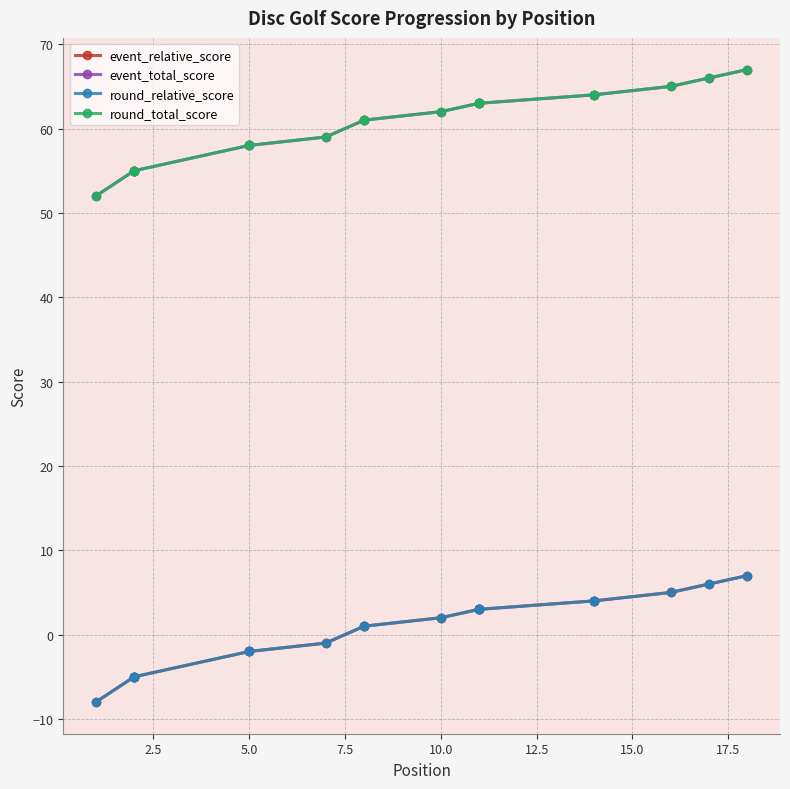

What is the total value across all series at 15.0?

116